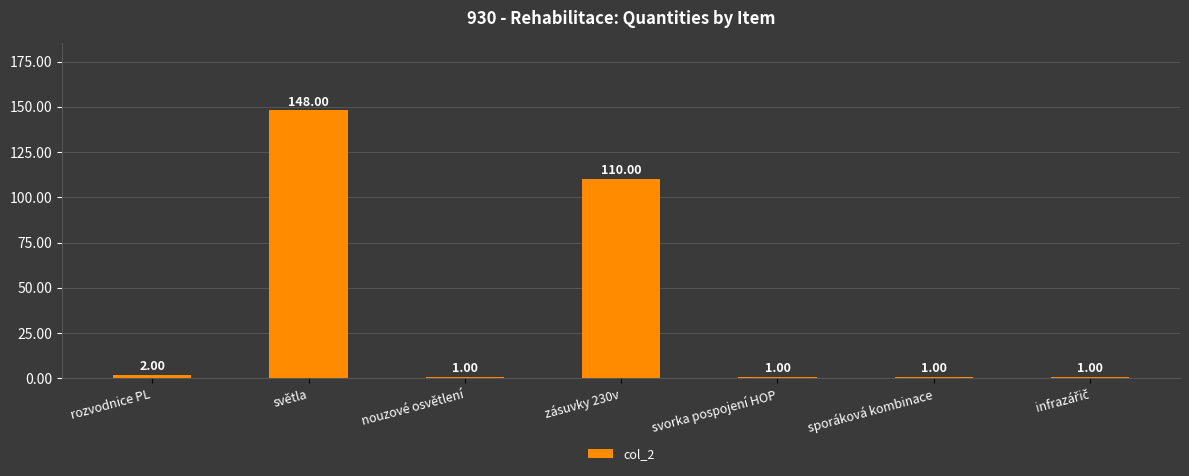

What is the sum of all values?

264